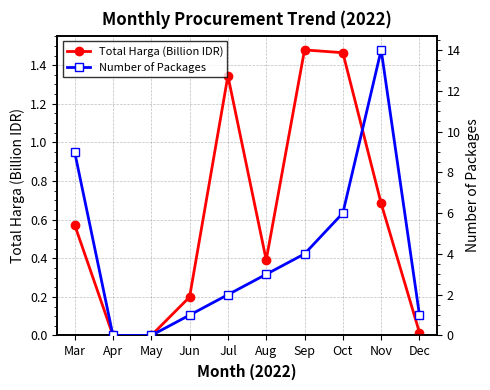

Which series has the widest spread of values?

Number of Packages